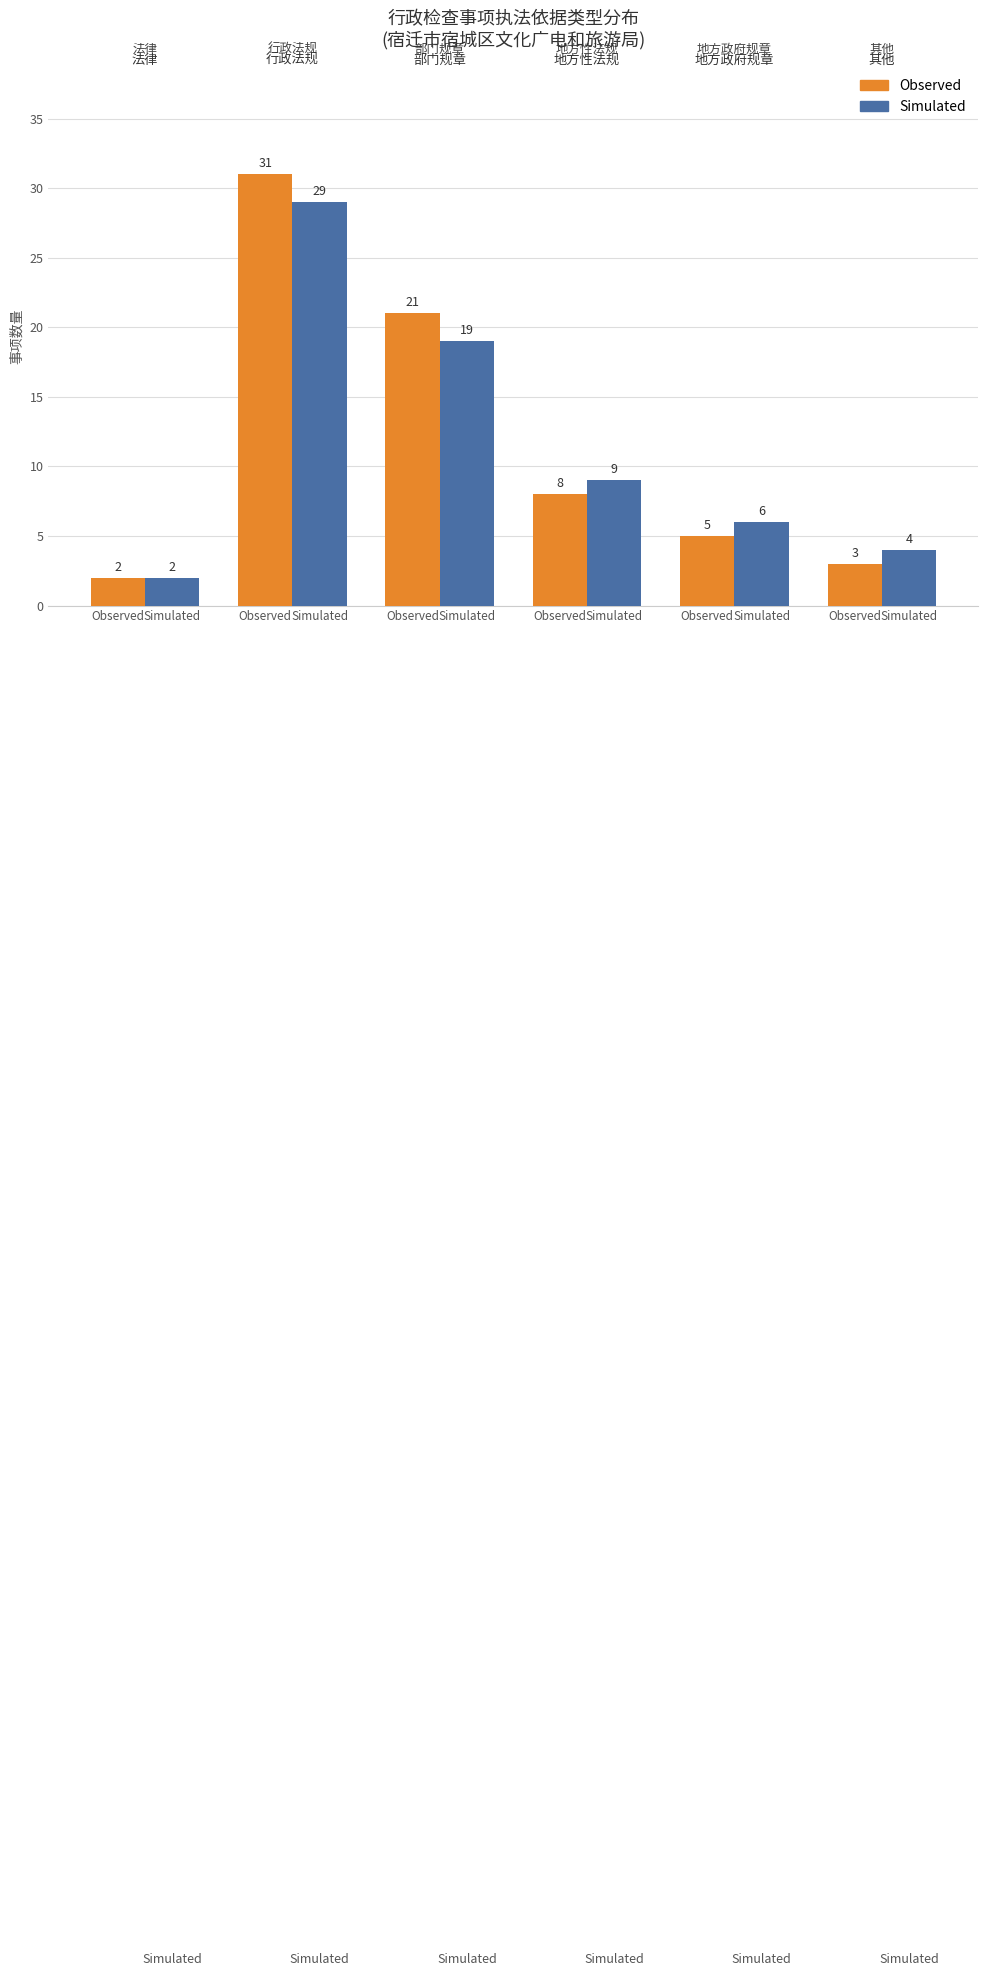

Is it true that Simulated equals 4 at Simulated?

True